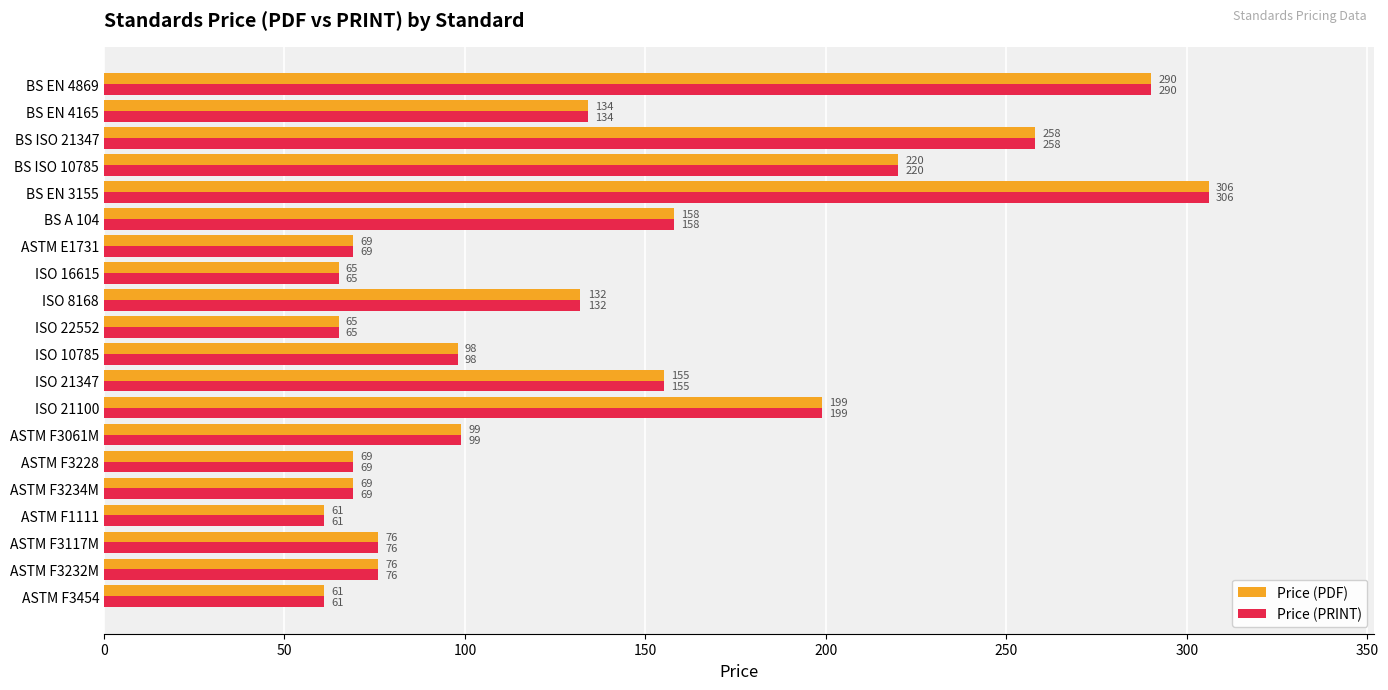

What is the average value of the Price (PDF) series?

133